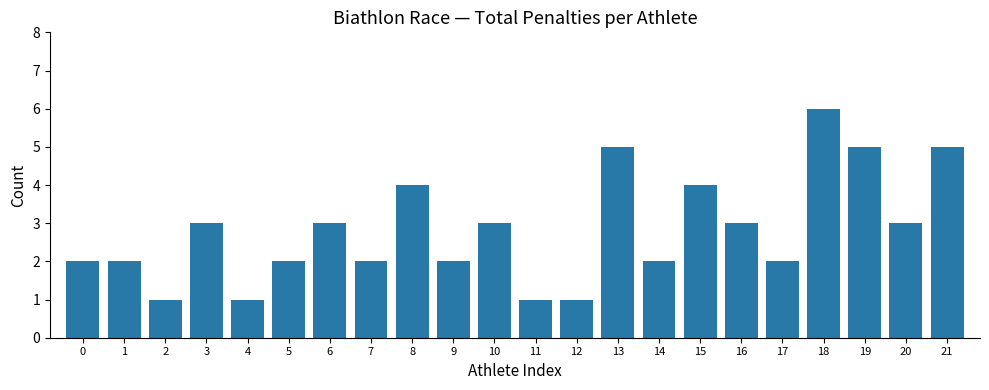

What is the sum of the values at 6 and 0?

5